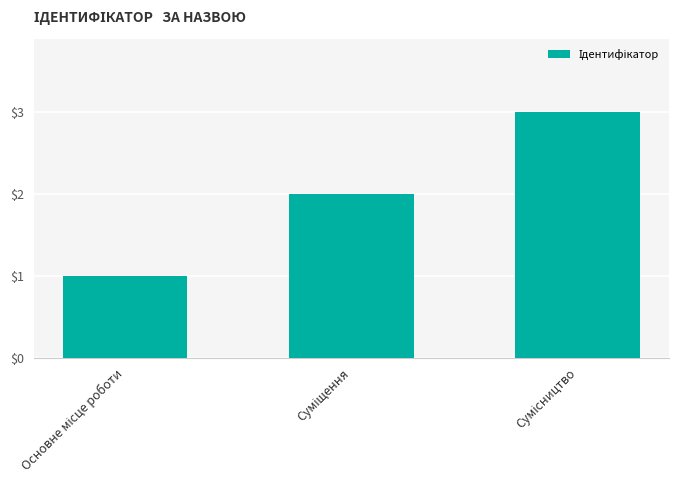

How many bars are there in total?

3